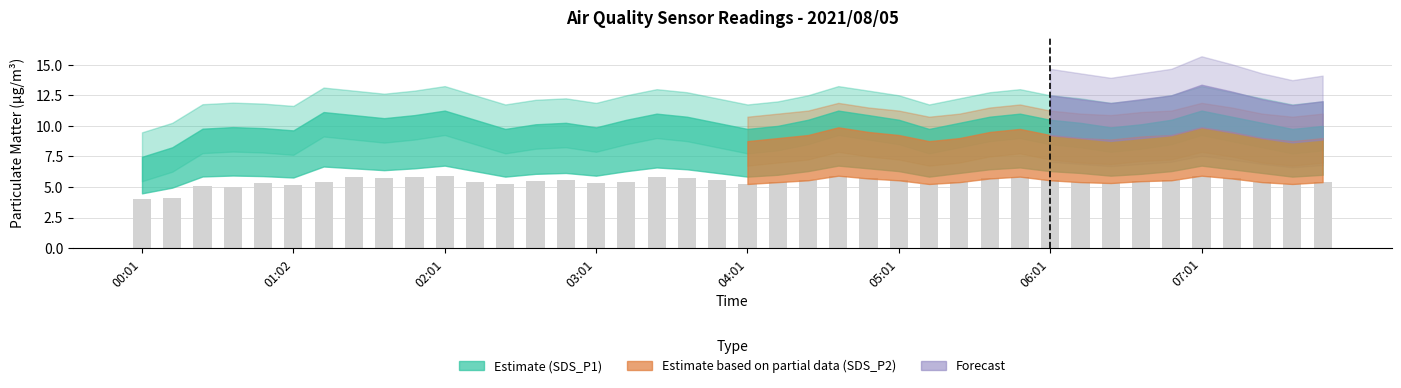

Count the number of data series in this chart.

1